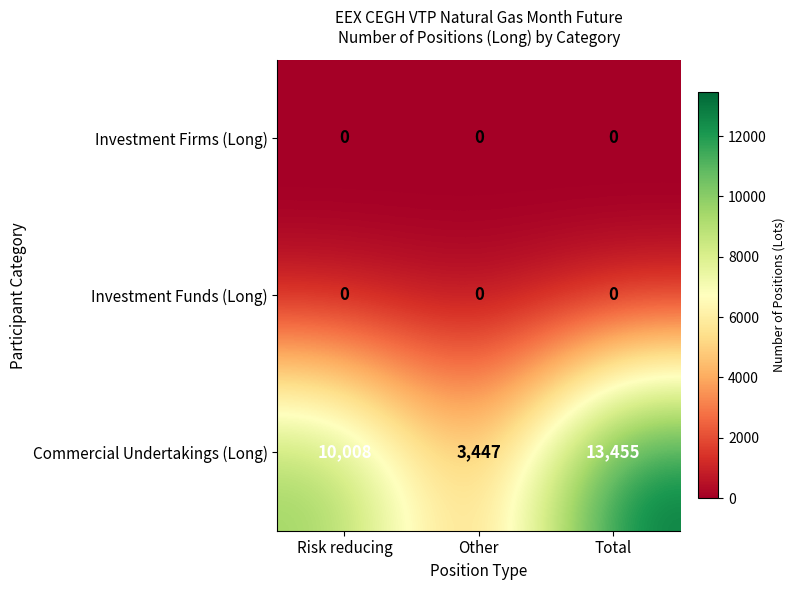

What is the minimum value for Commercial Undertakings (Long)?

3447